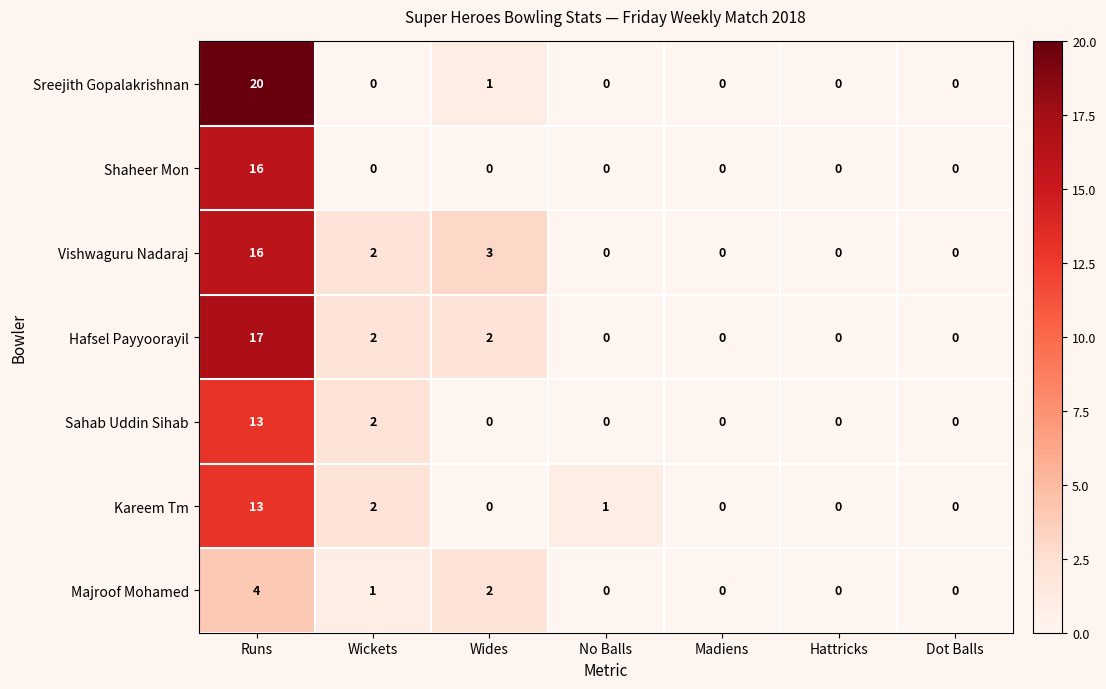

Which label corresponds to the largest value in the chart?

Runs